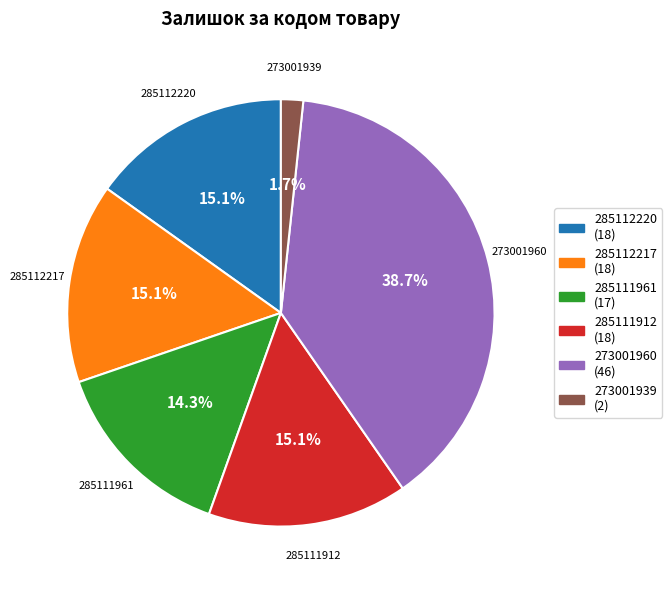

Which slice is the largest?

273001960